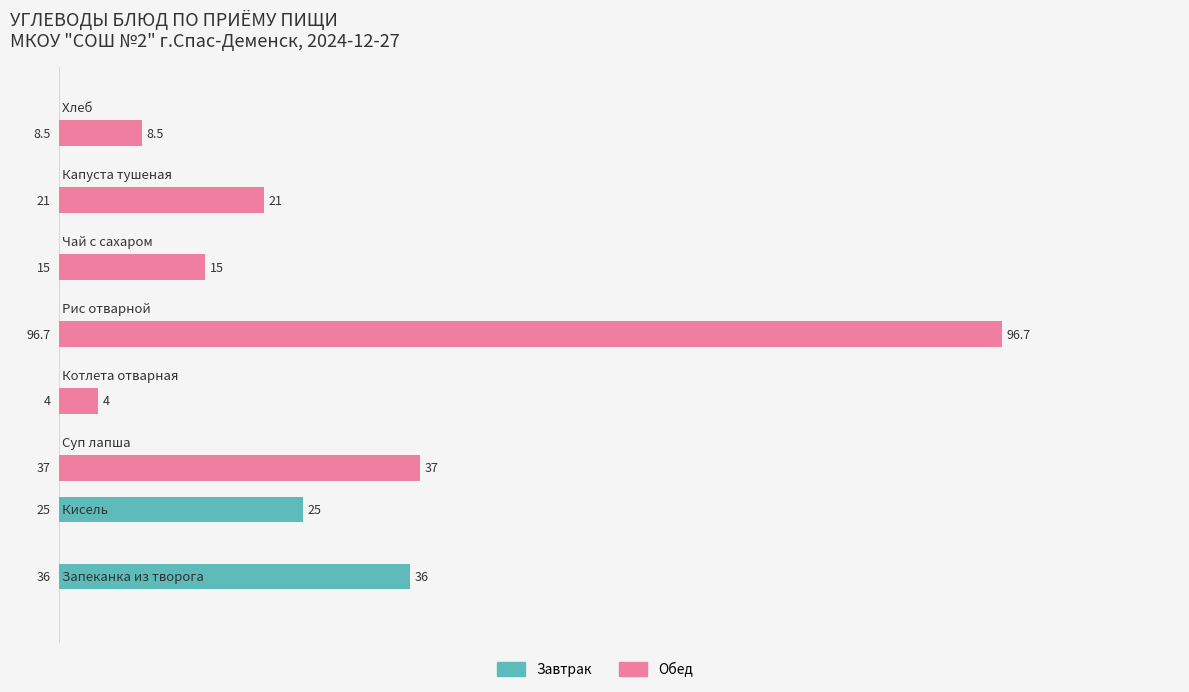

How many Завтрак values are between 0 and 25?

7